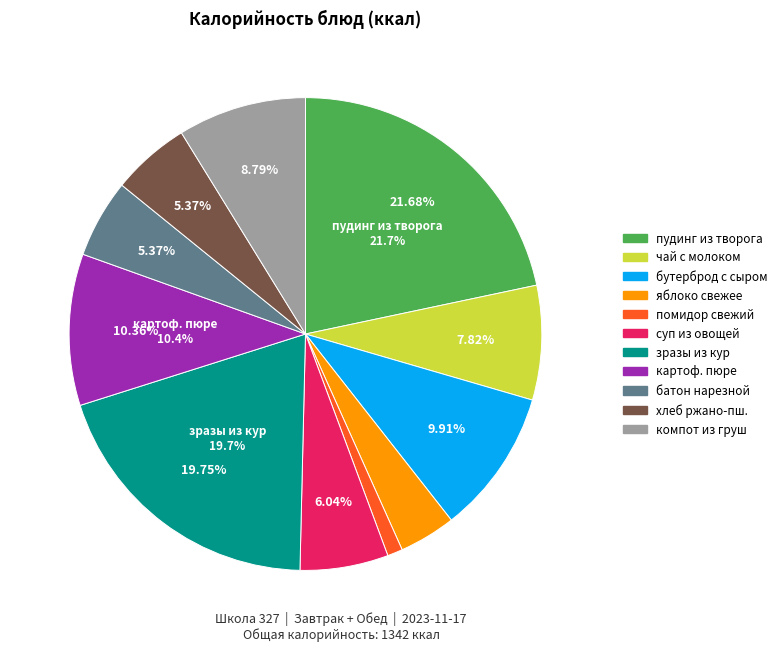

To the nearest percent, what portion does хлеб ржано-пшеничный represent?

5%